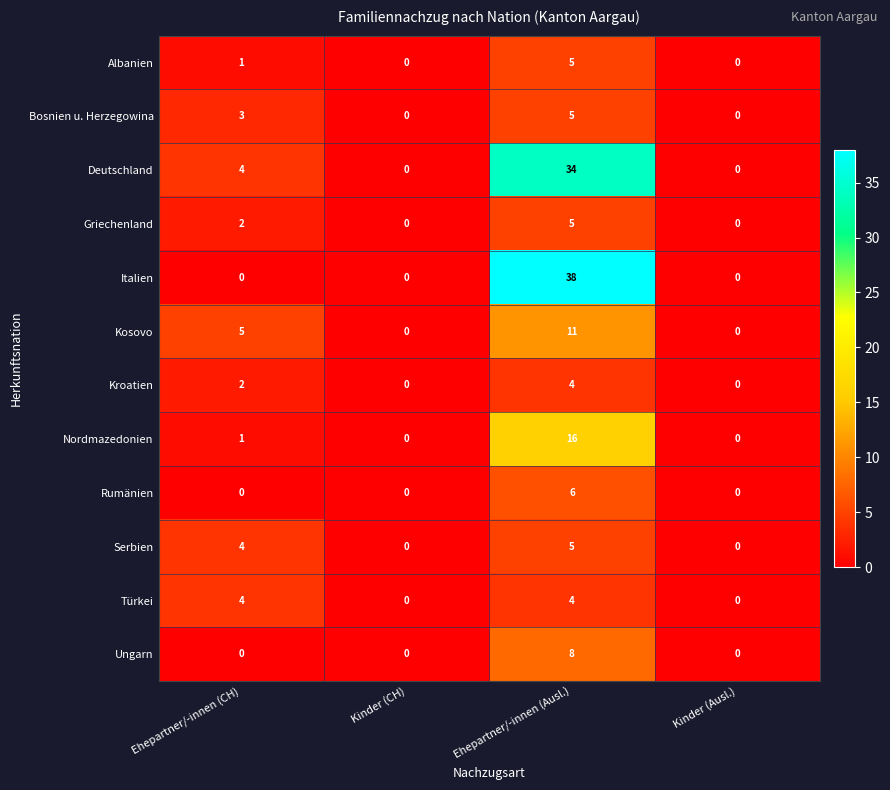

At which label is Kroatien closest to 2?

Ehepartner/-innen (CH)